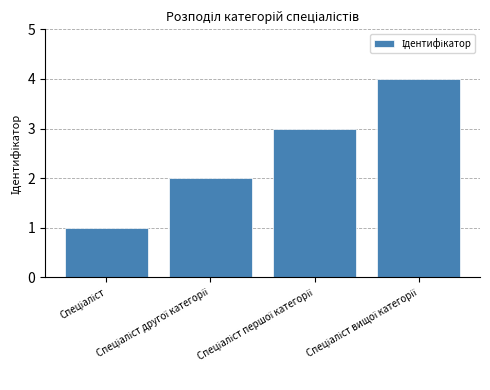

What is the difference between the maximum and minimum values?

3